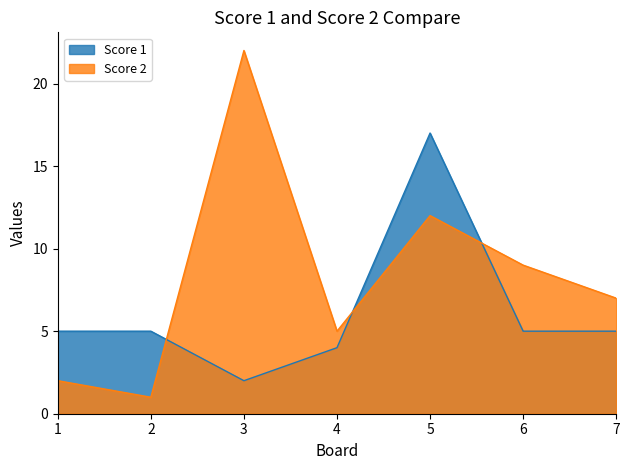

What is the total value across all series at 4?

9